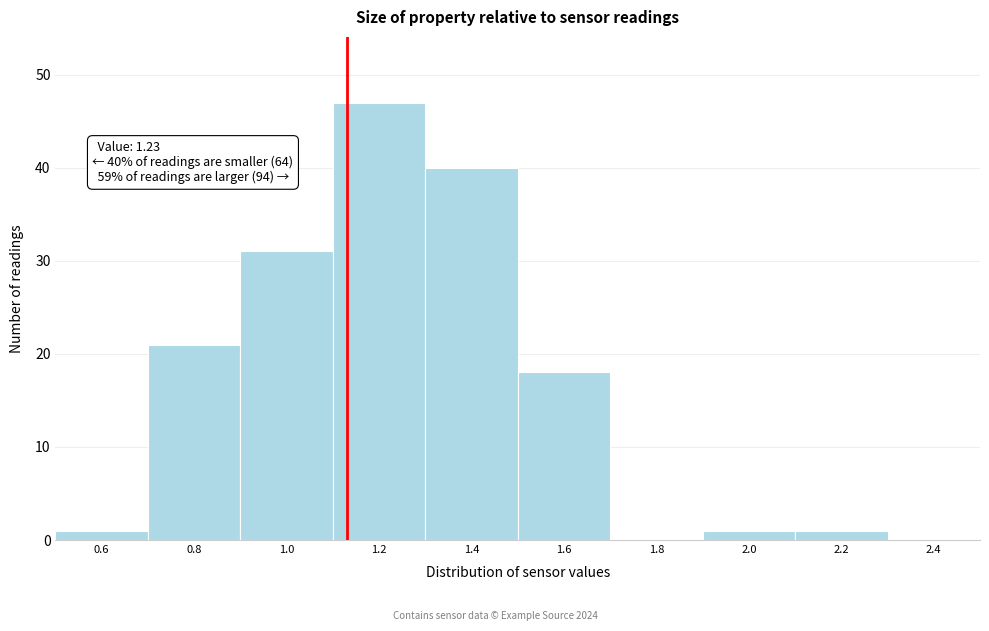

Reading left to right, what are all the values shown in this chart?

0.6=1	0.8=21	1.0=31	1.2=47	1.4=40	1.6=18	1.8=0	2.0=1	2.2=1	2.4=0